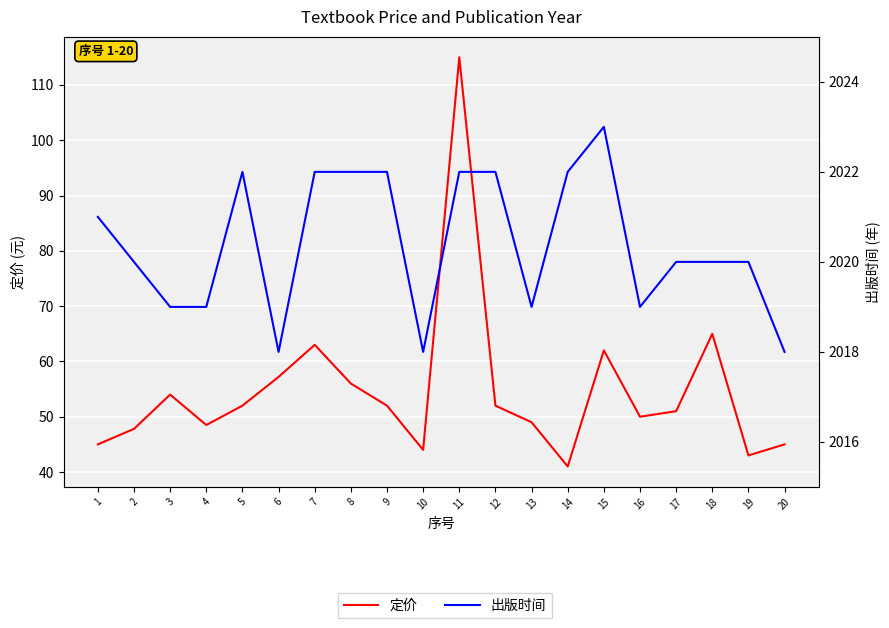

What is the minimum value for 定价?

41.0